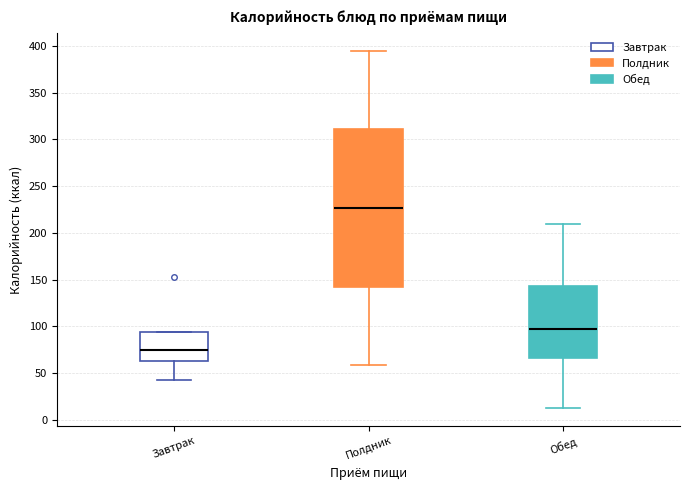

Comparing the boxes themselves (not the whiskers), which one is the tallest?

Полдник